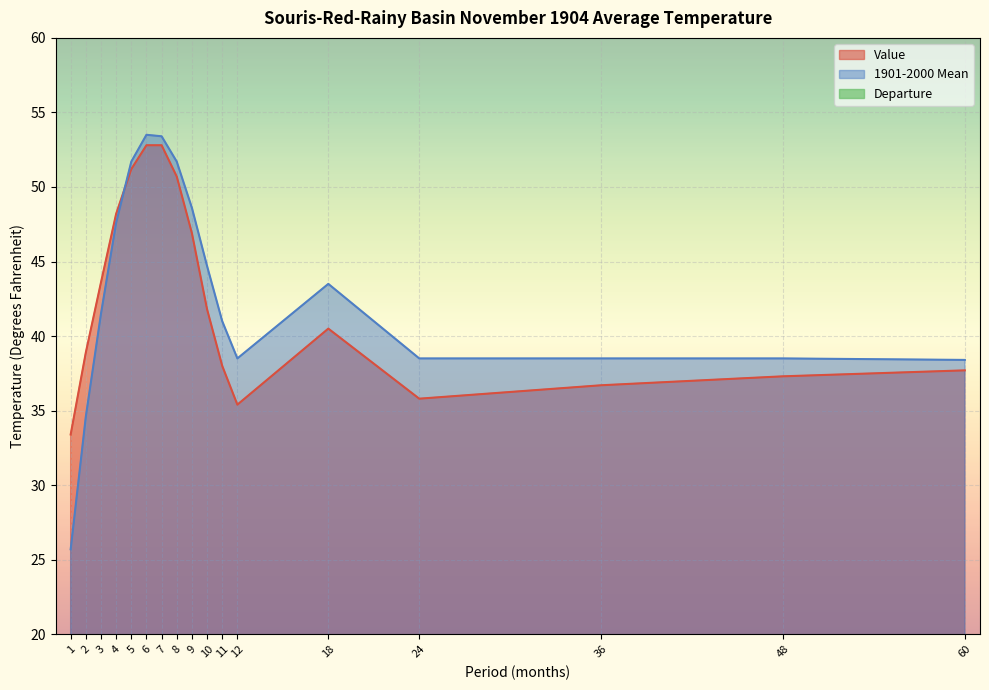

Reading left to right, what are all the values shown in this chart?

Value: 33.4	38.9	43.6	48.2	51.2	52.8	52.8	50.7	46.9	41.8	38.0	35.4	40.5	35.8	36.7	37.3	37.7
1901-2000 Mean: 25.7	34.6	41.5	47.6	51.7	53.5	53.4	51.7	48.6	44.7	41.0	38.5	43.5	38.5	38.5	38.5	38.4
Departure: 7.7	4.3	2.1	0.6	-0.5	-0.7	-0.6	-1.0	-1.7	-2.9	-3.0	-3.1	-3.0	-2.7	-1.8	-1.2	-0.7